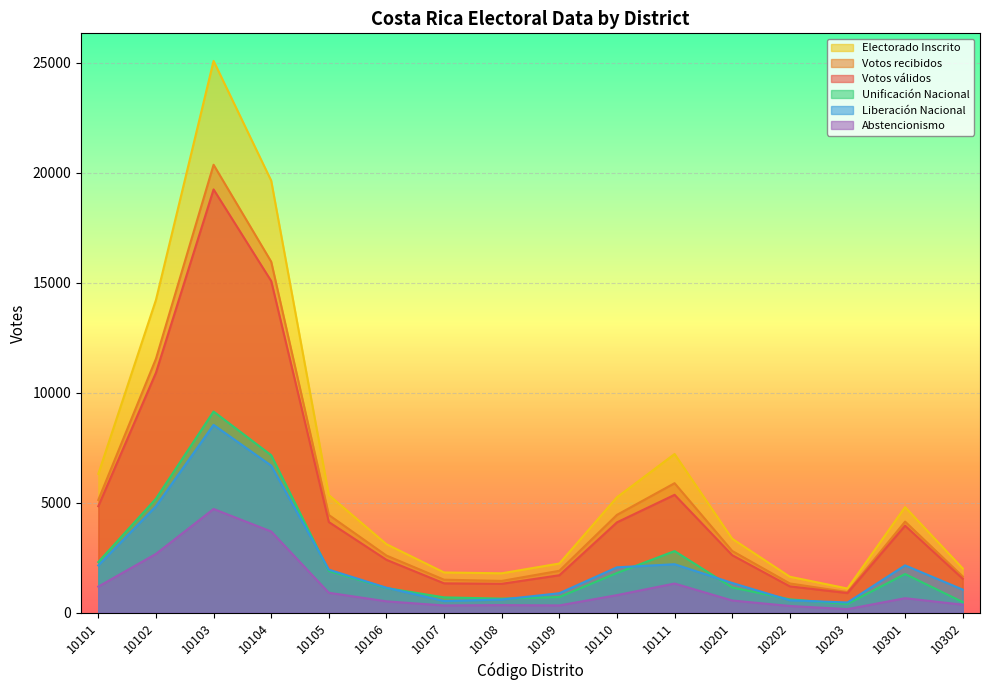

How many data points in Votos válidos are above 3958?

7